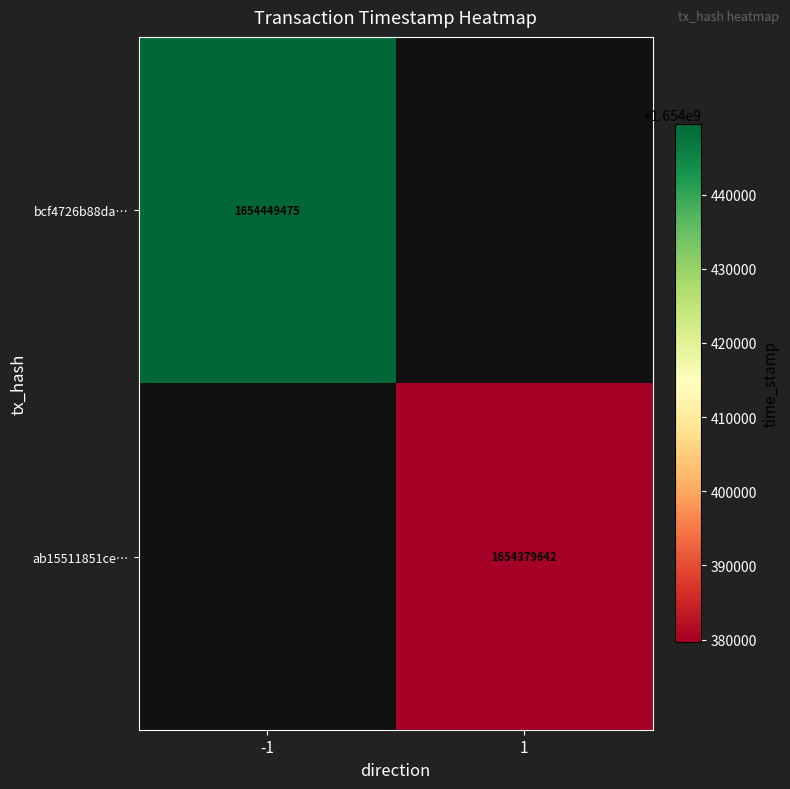

The value of bcf4726b88da… at -1 is 366961949. True or false?

False